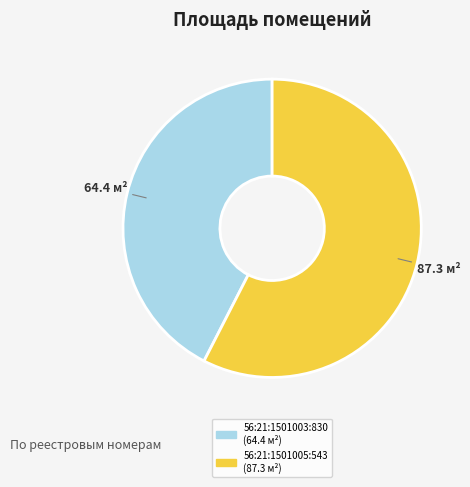

How many segments does this pie chart have?

2